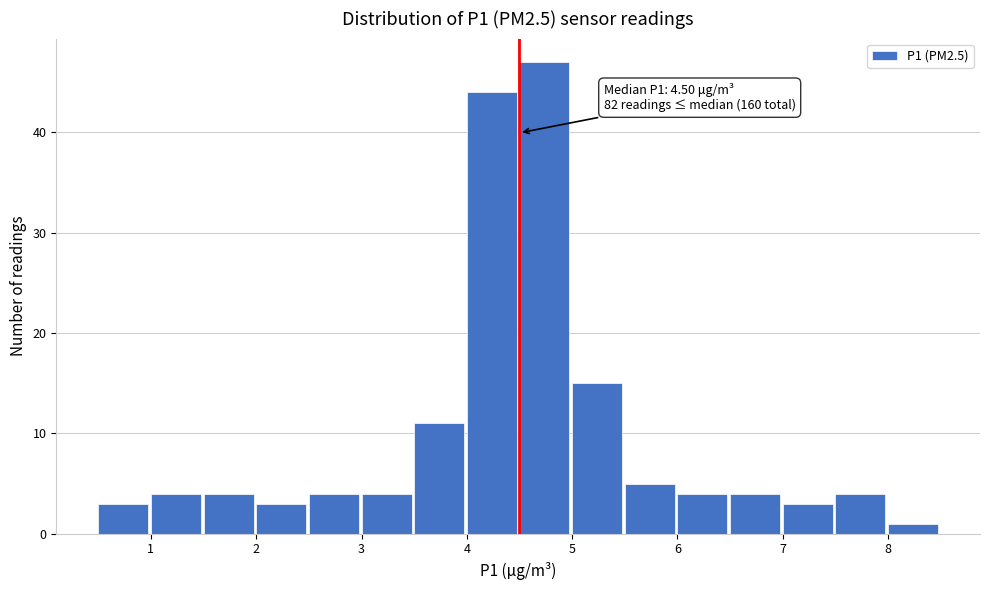

Over which range of the x-axis is the bar tallest?

4.5 to 5.0